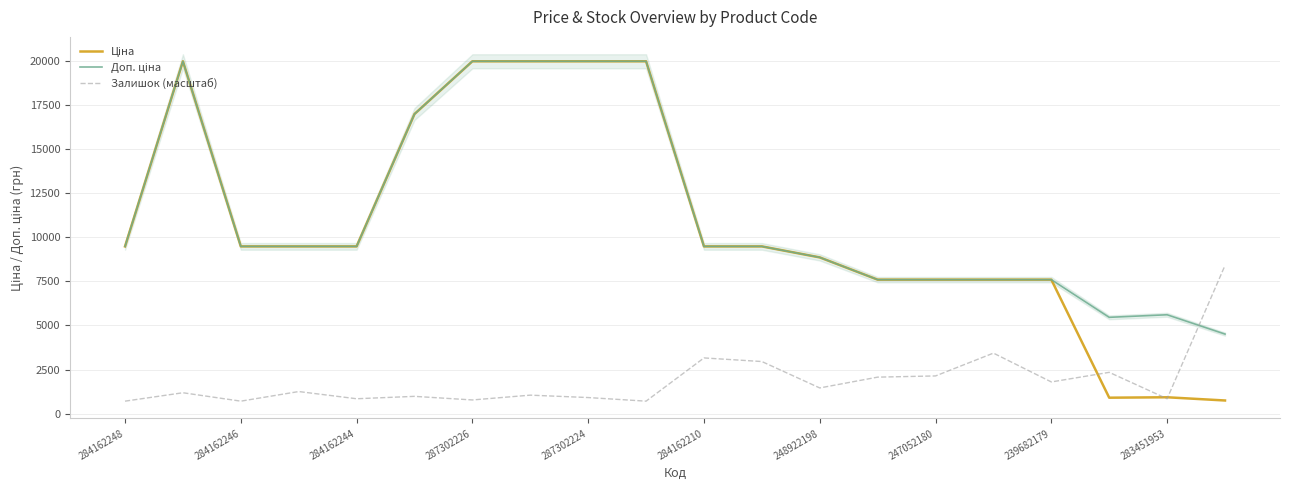

True or false: Залишок (масштаб) has a value of 918.6 at 287302224.

True